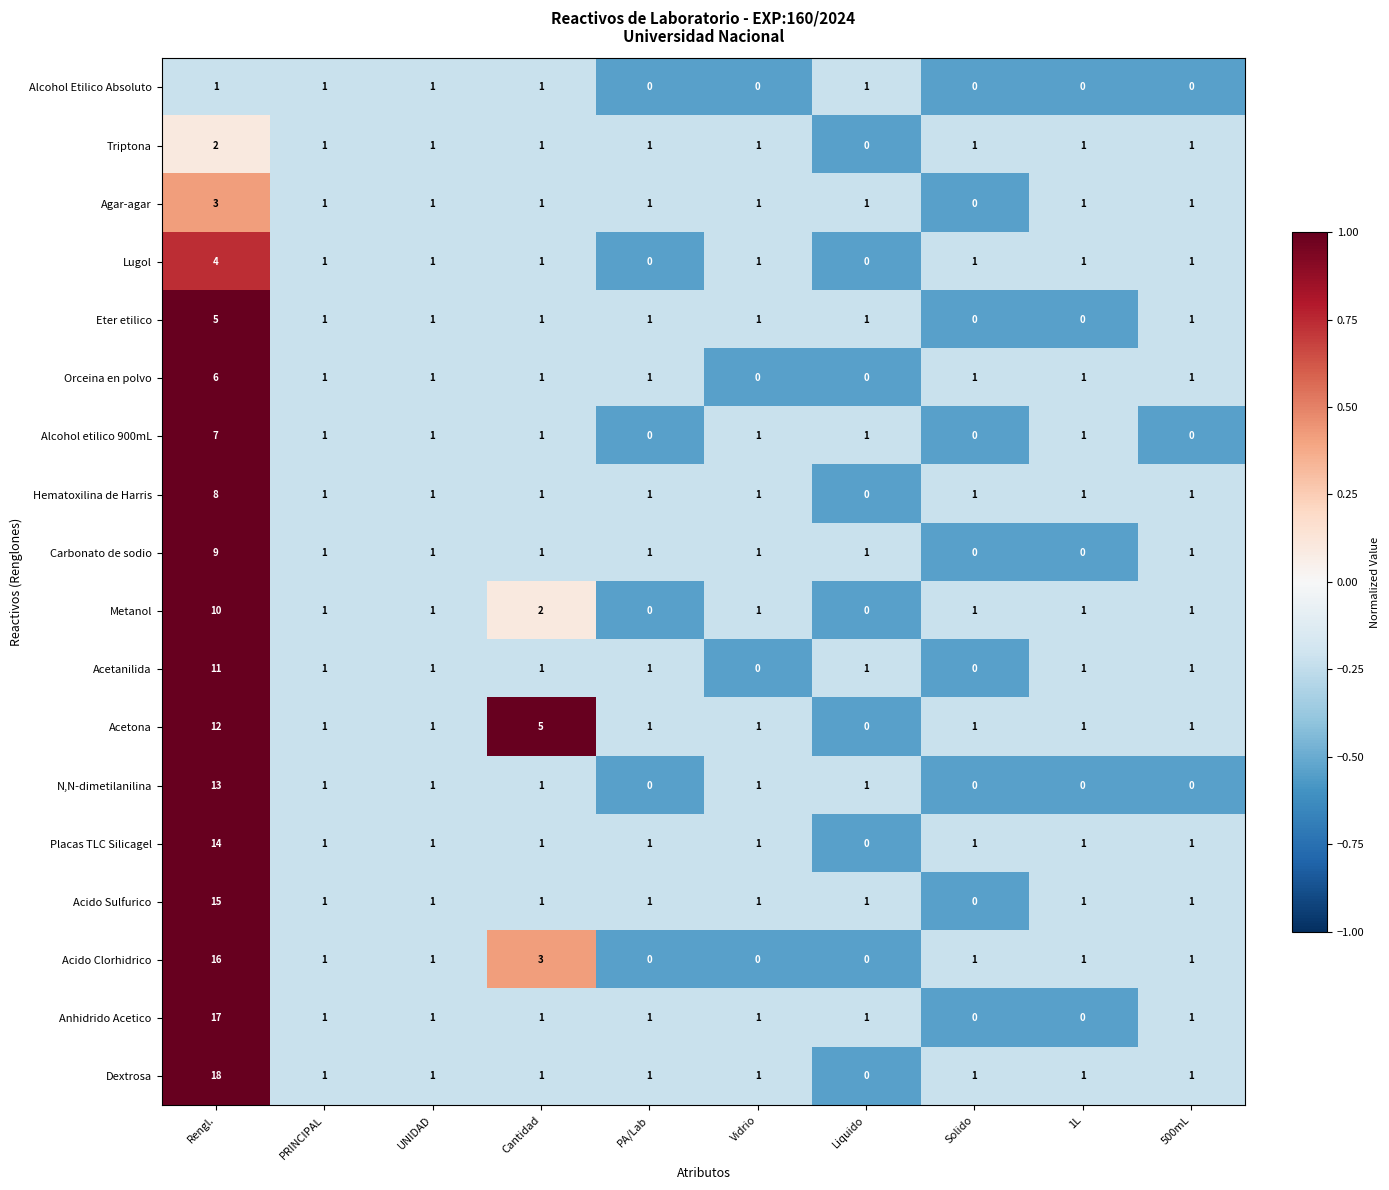

At which label does Agar-agar reach its peak?

Rengl.